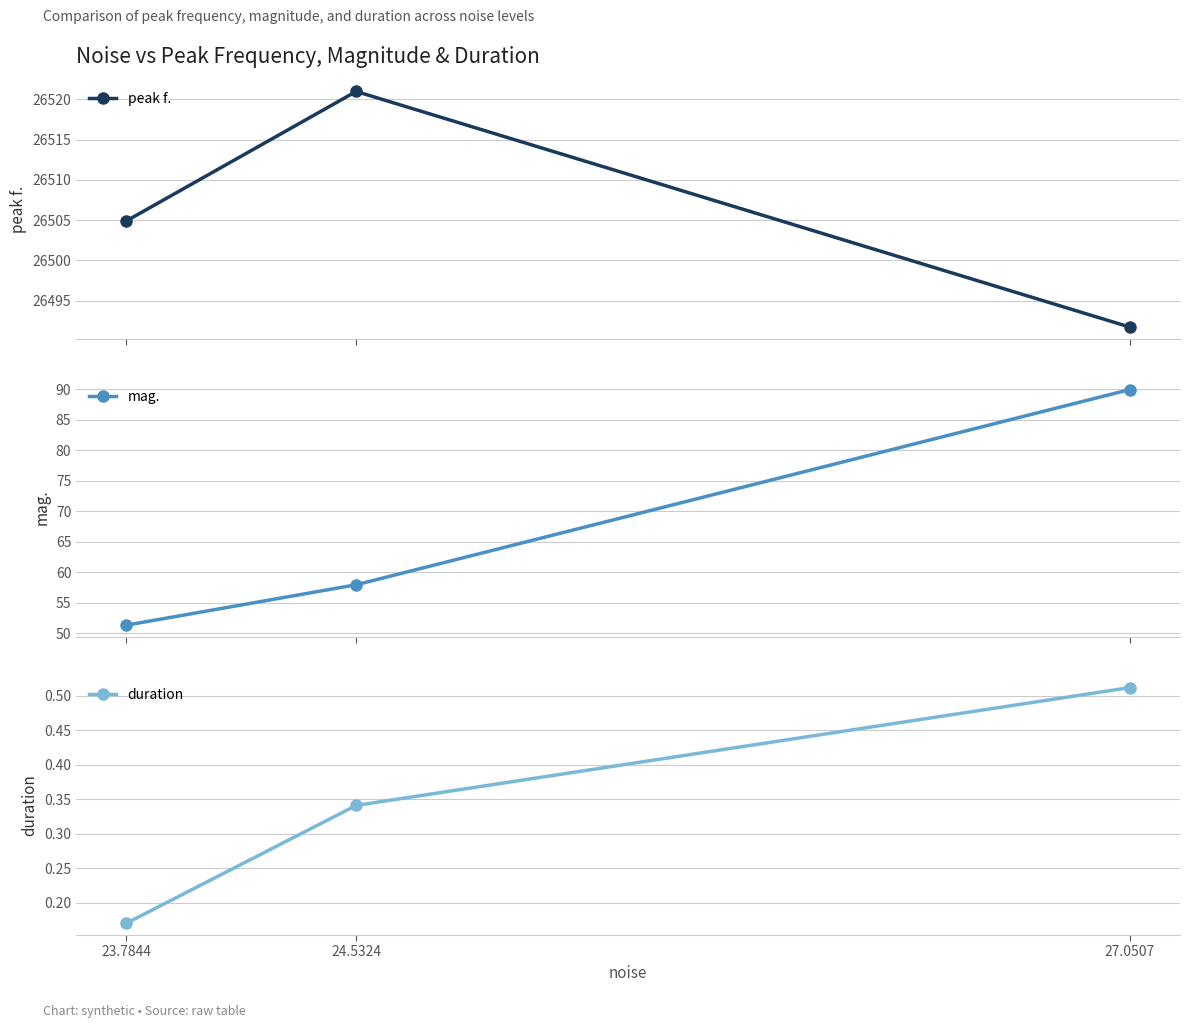

Which series has the largest total across all categories?

peak f.